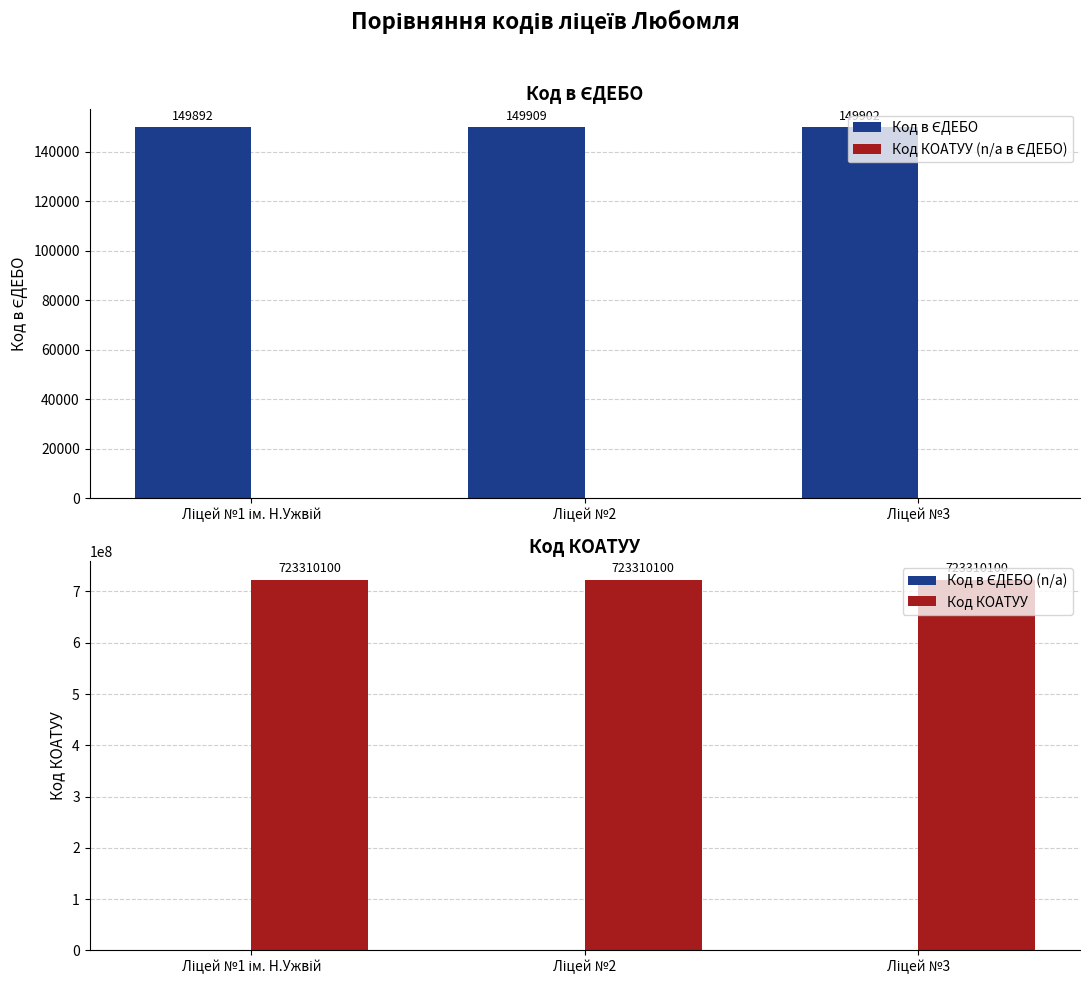

How many bars are there in total?

12